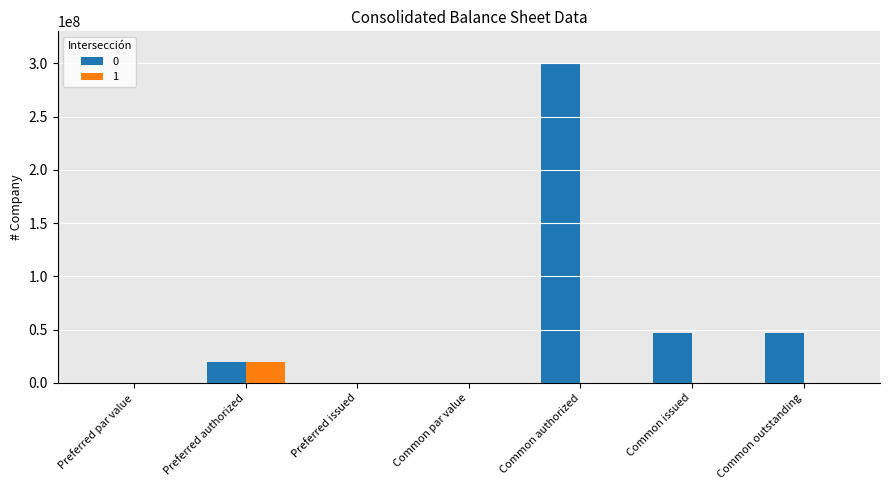

The 1 series shows 0.0 at Common authorized. True or false?

True